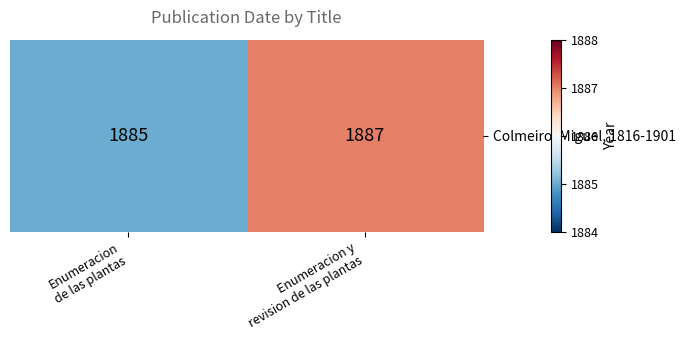

How many categories are shown in the chart?

2